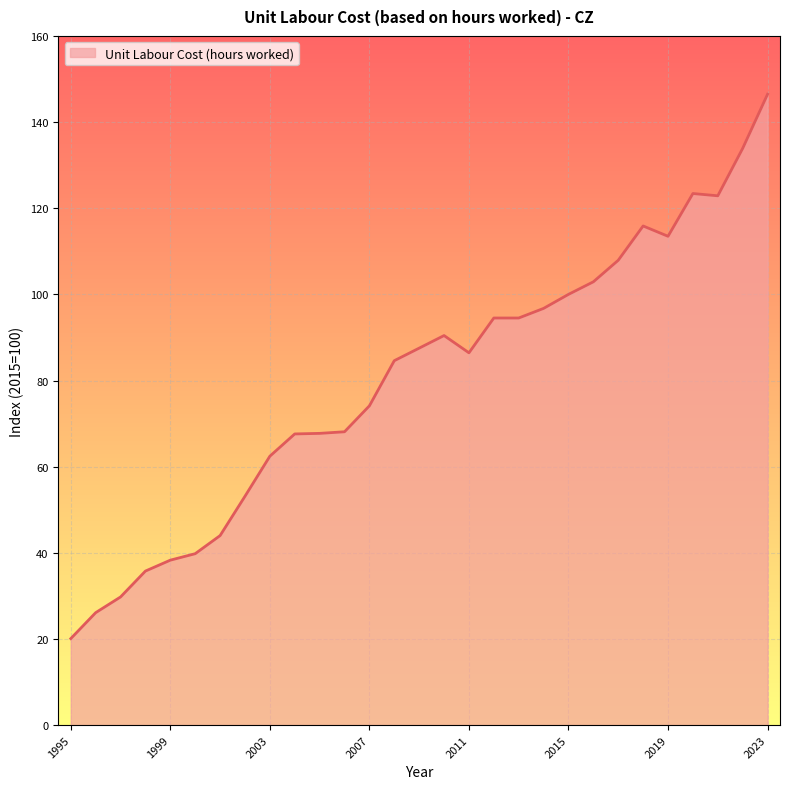

What is the difference between the maximum and minimum values?

126.4